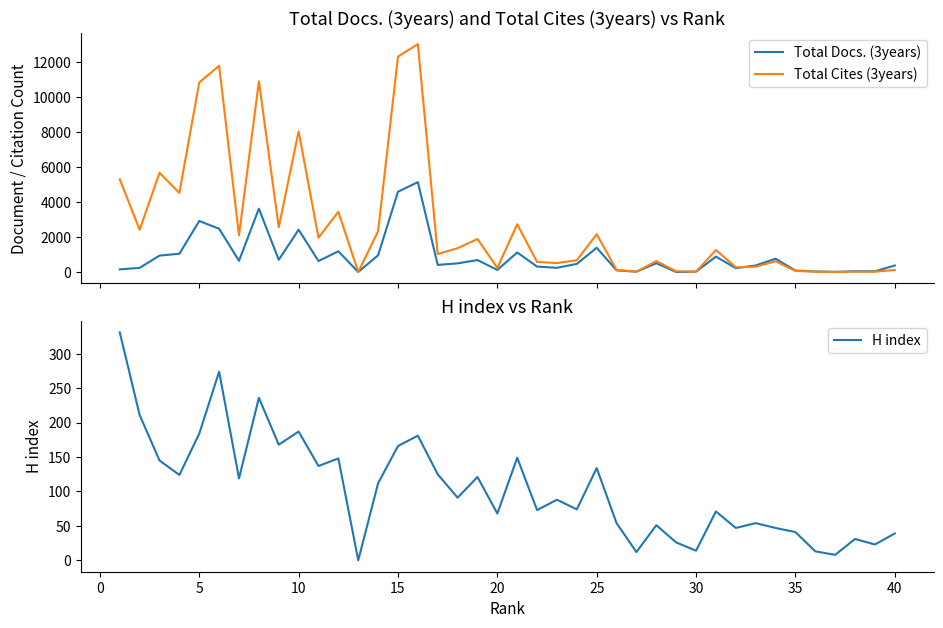

How many intersections are there between H index and Total Cites (3years)?

2